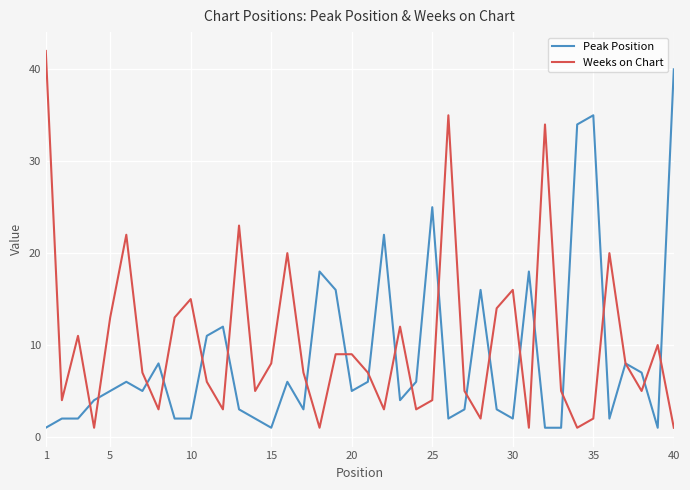

What is the maximum value shown in the chart?

42